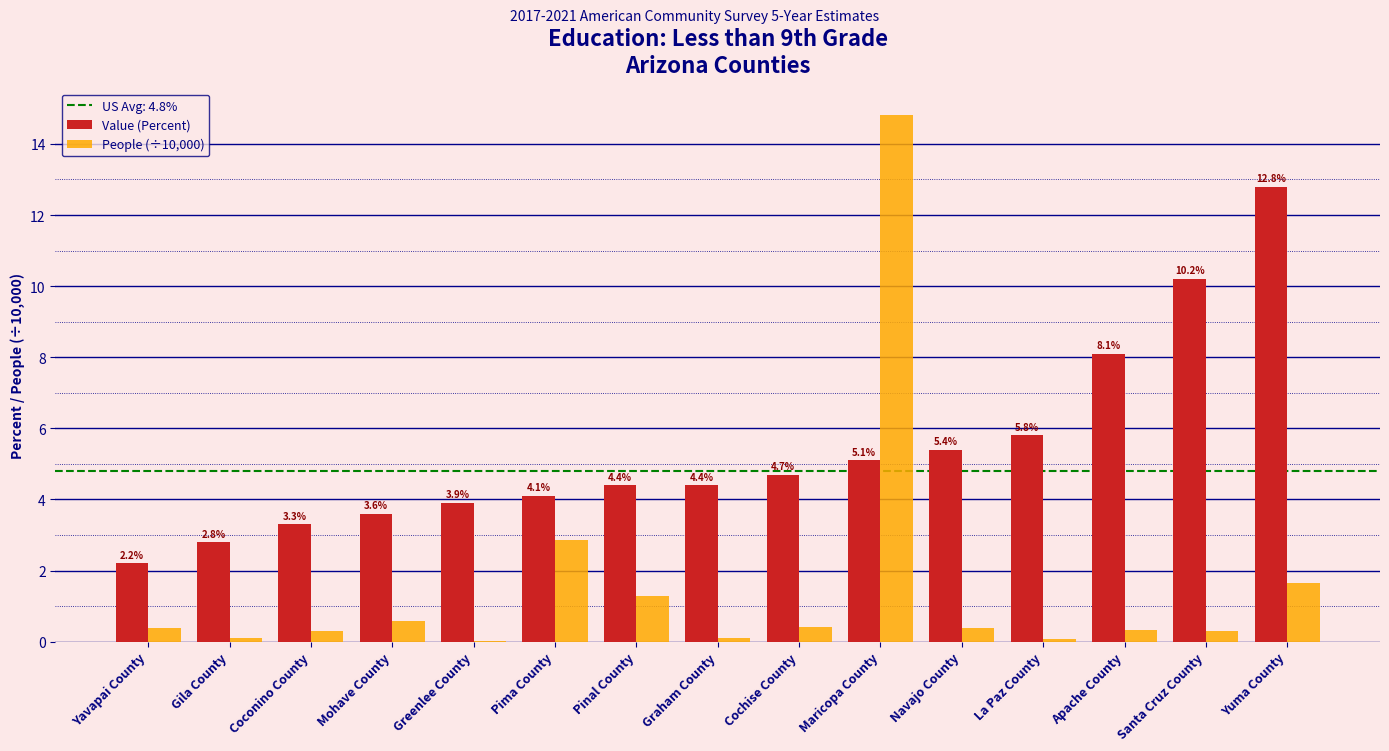

What is the spread (max minus min) of values at Apache County?

7.8